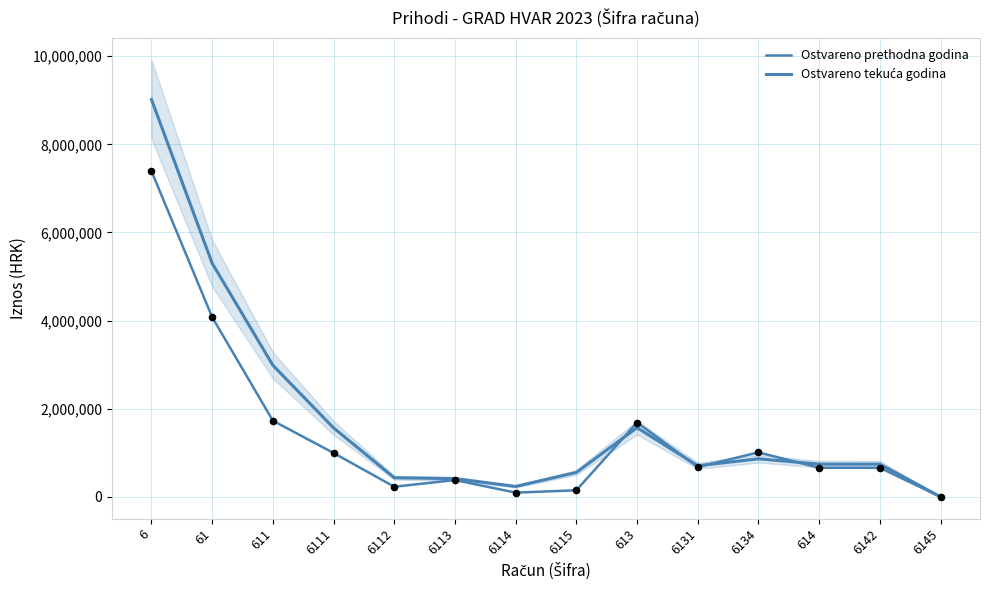

What are all the series names shown in the legend?

Ostvareno prethodna godina, Ostvareno tekuća godina